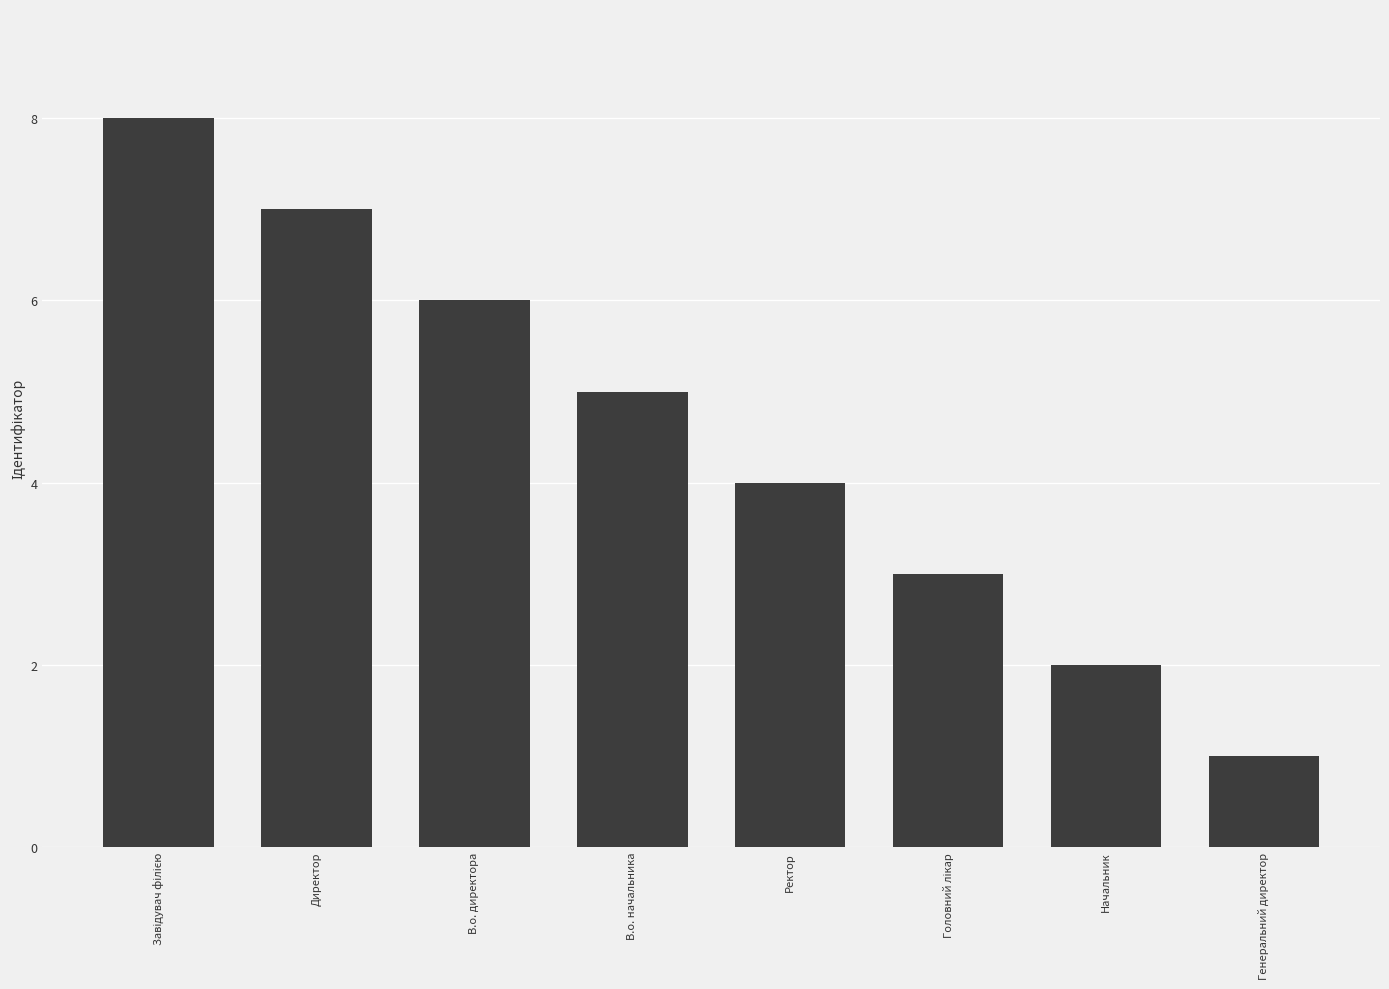

What is the minimum value shown in the chart?

1